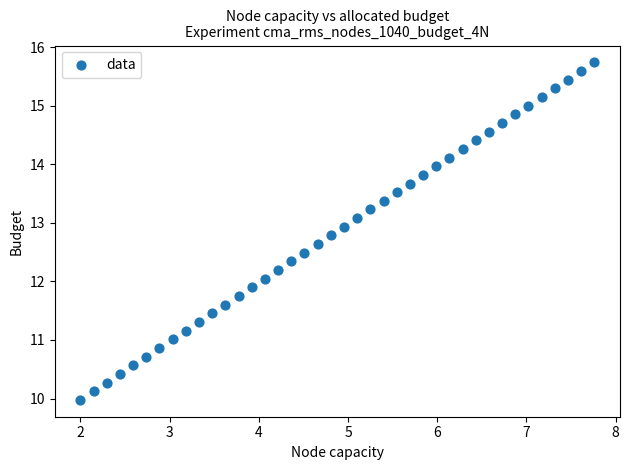

What is the range of Y values (max minus min)?

5.8